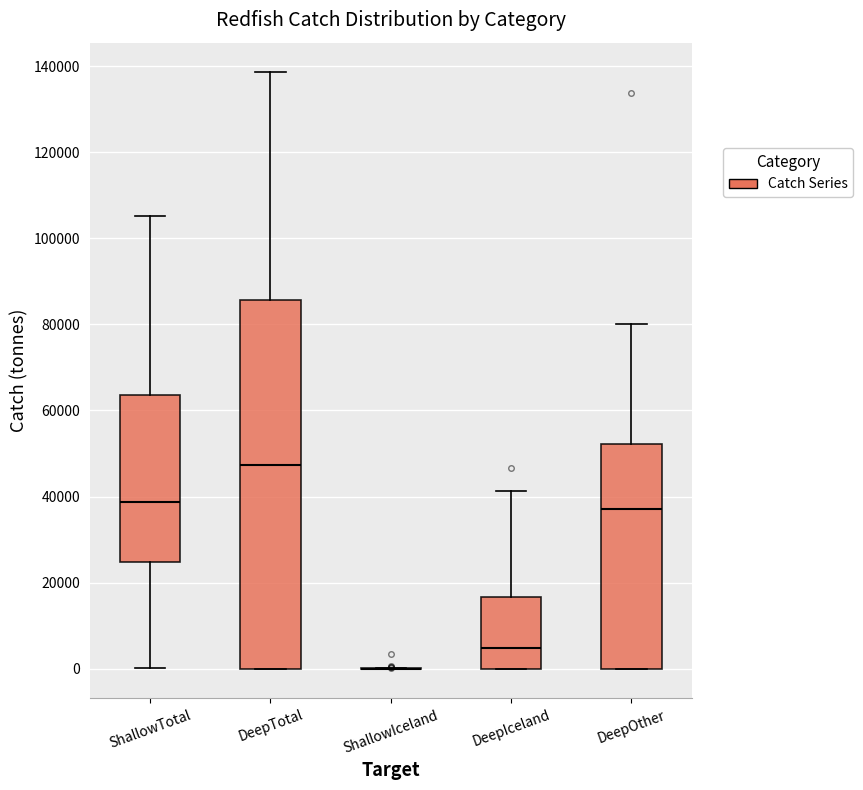

Reading left to right, transcribe this box plot: for each box, give where its median line is, the range the box spans, and where its two whiskers end, as read against the y-axis. The values are not printed on the chart, so give them approximately, as read against the axis.

ShallowTotal: median 38000, box 24000 to 64000, whiskers 0 to 106000
DeepTotal: median 48000, box 0 to 86000, whiskers 0 to 138000
ShallowIceland: box collapsed to a line at 0, whiskers 0 to 0
DeepIceland: median 4000, box 0 to 16000, whiskers 0 to 42000
DeepOther: median 38000, box 0 to 52000, whiskers 0 to 80000